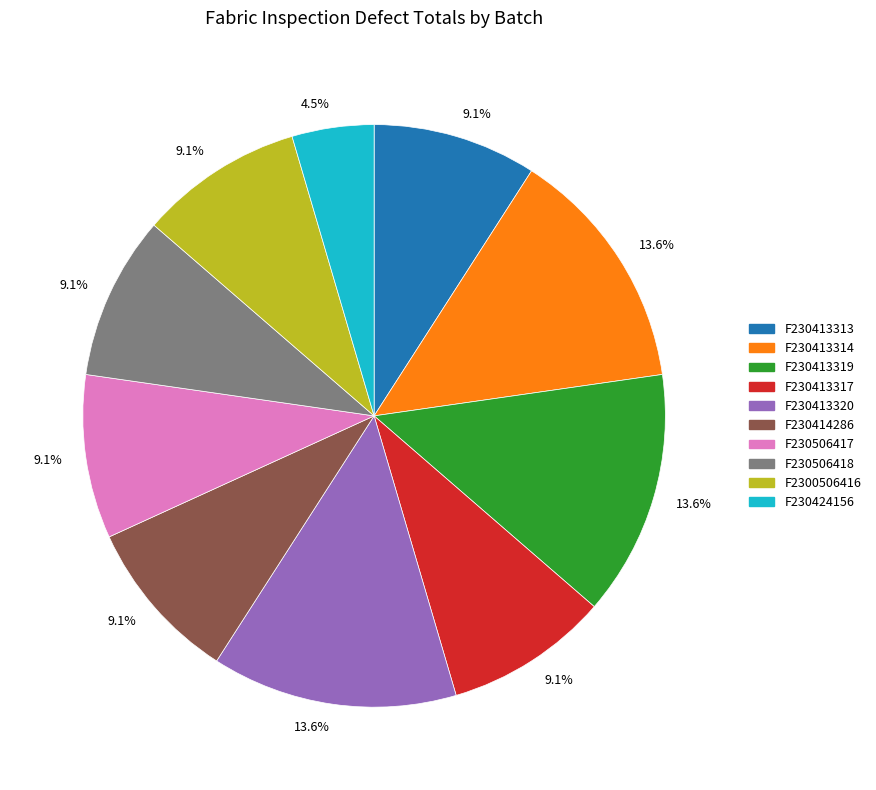

Does any single category account for the majority?

No